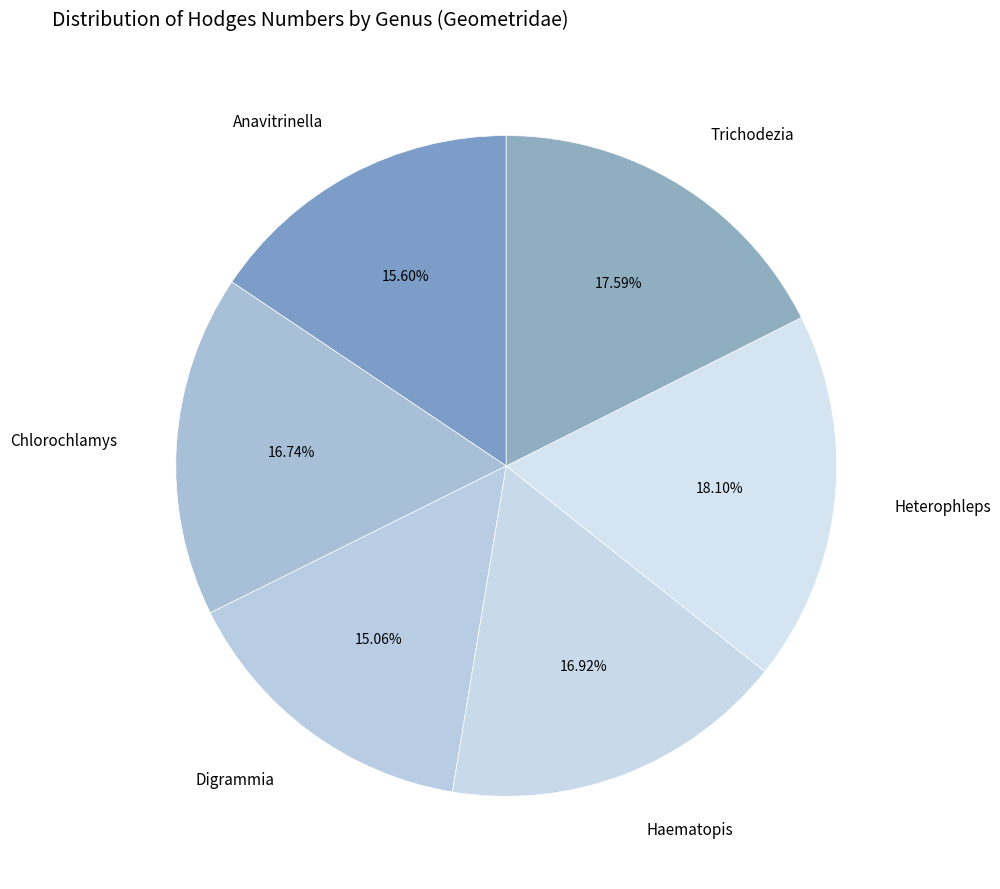

To the nearest percent, what is the difference between the largest and smallest slice percentages?

3%